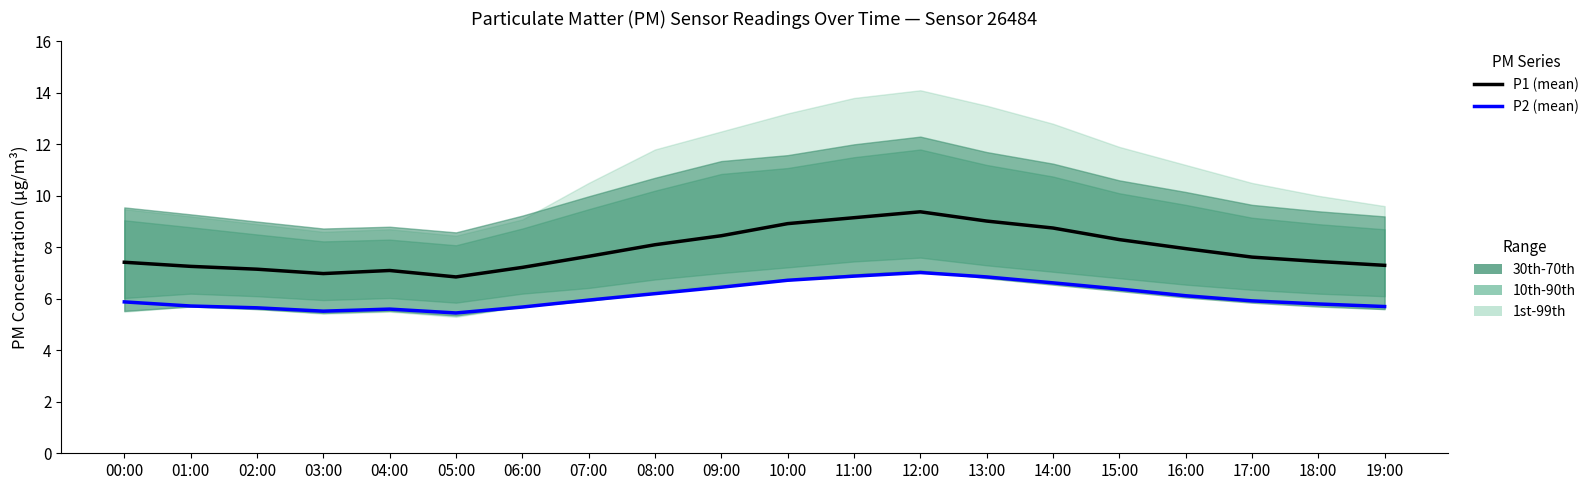

Rank the series by their average value, from lowest to highest.

P2 (mean), P1 (mean)